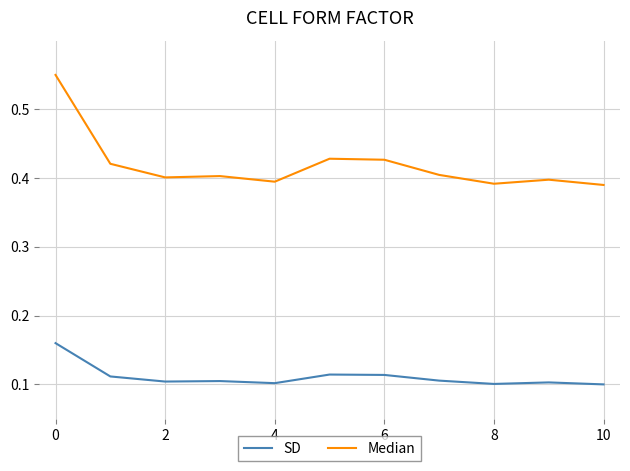

Which series has the largest total across all categories?

Median